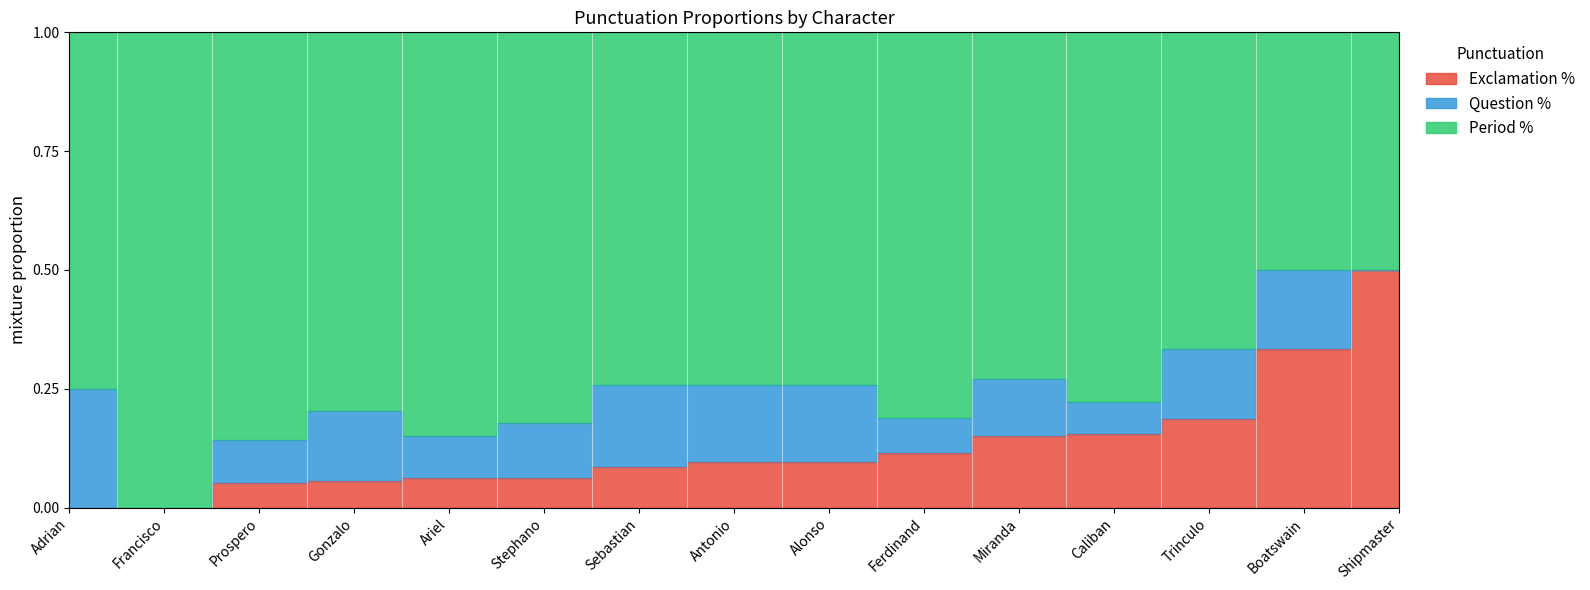

Count the number of categories in the chart.

15